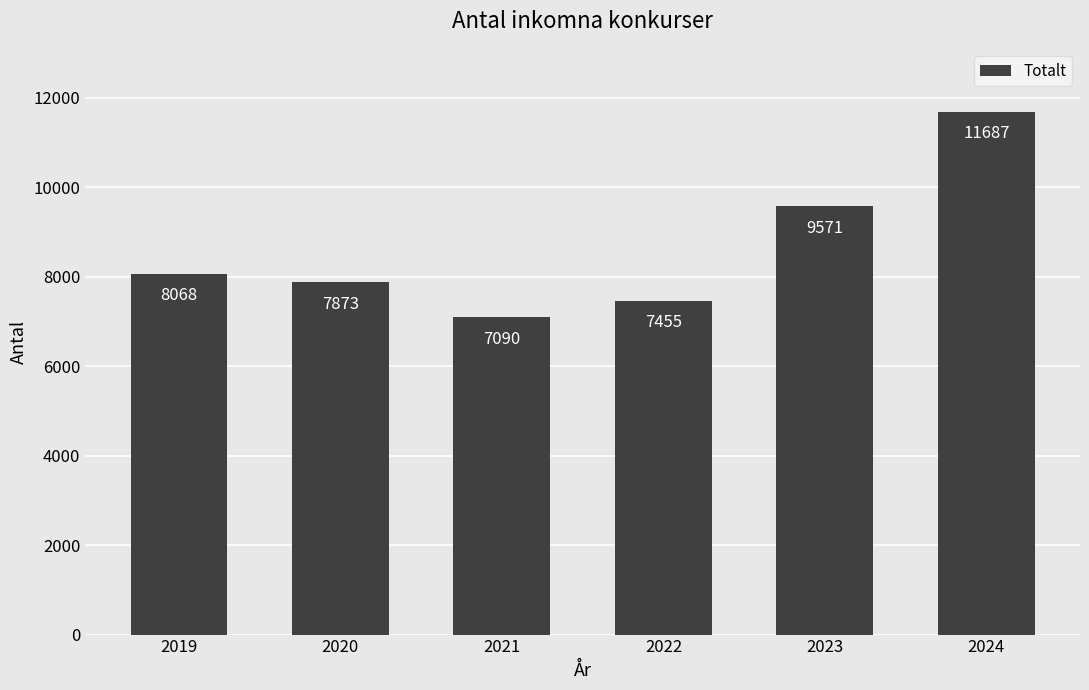

Reading left to right, what are all the values shown in this chart?

2019=8068	2020=7873	2021=7090	2022=7455	2023=9571	2024=11687